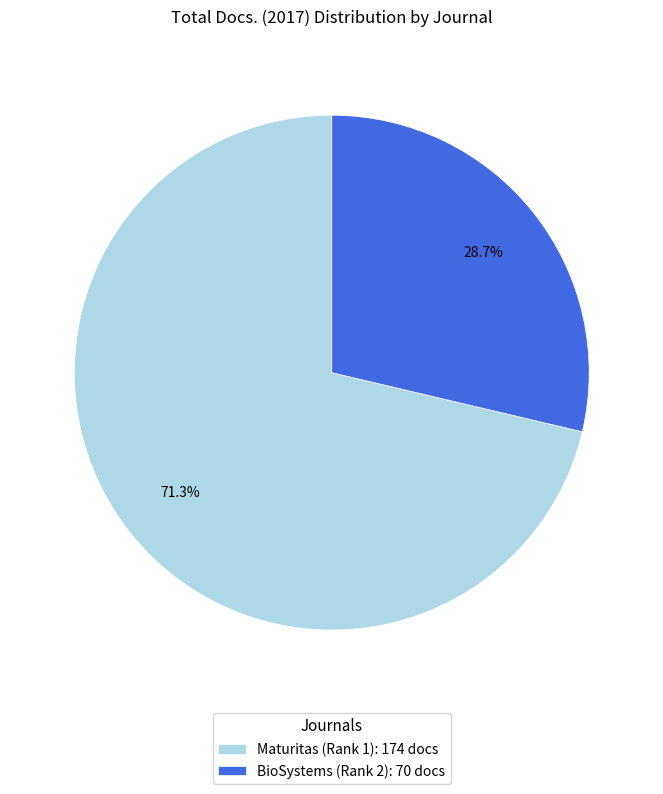

What percentage is the BioSystems (Rank 2) slice, to the nearest percent?

29%